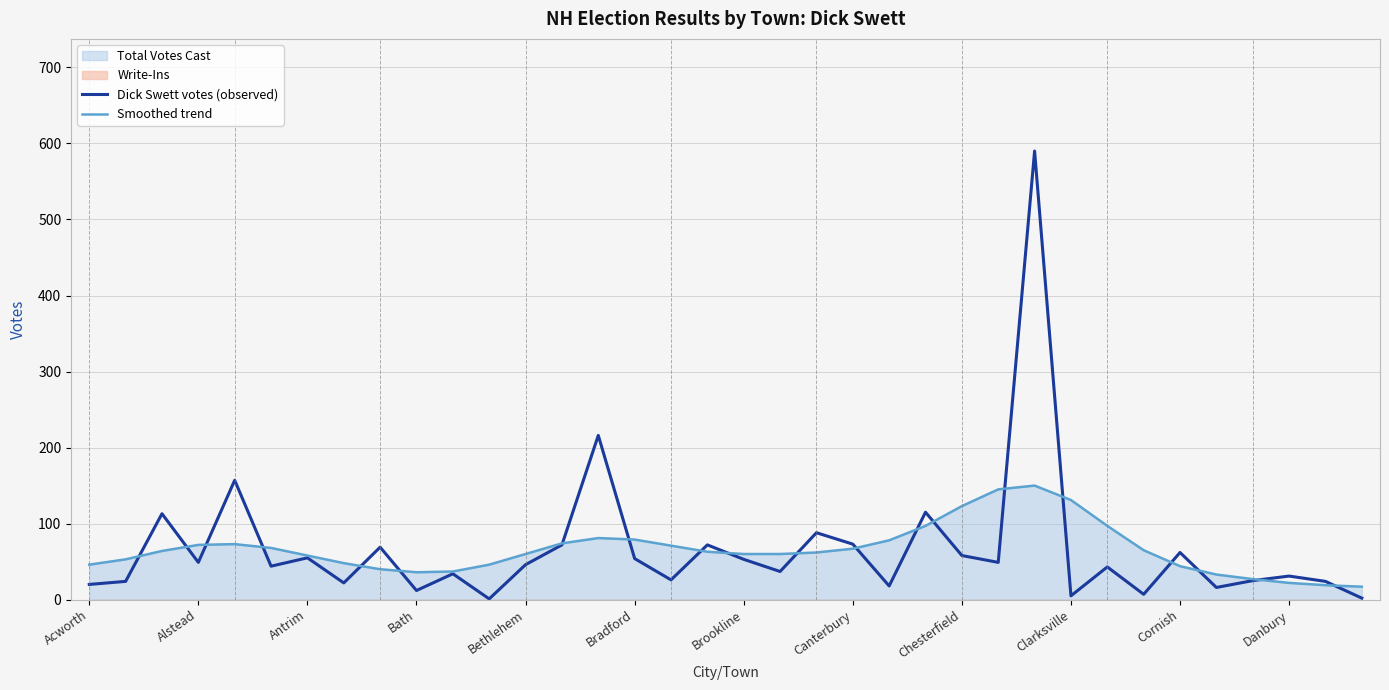

The Smoothed trend series shows 72 at Alstead. True or false?

True